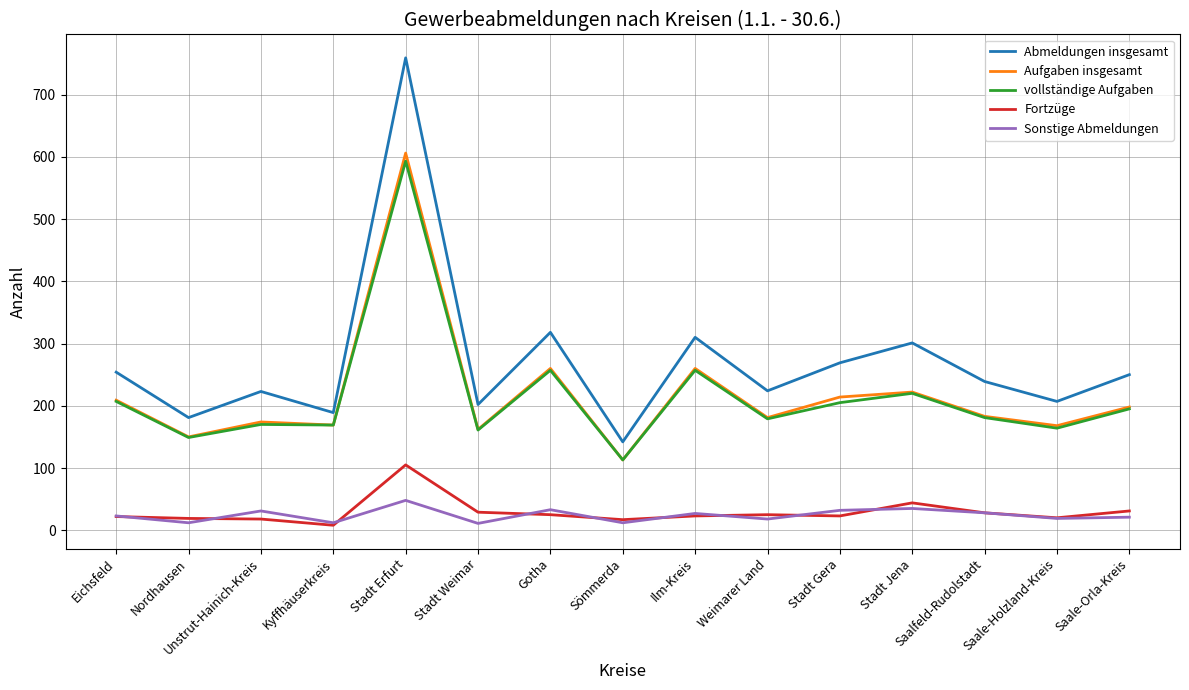

True or false: Sonstige Abmeldungen and Aufgaben insgesamt cross at least once.

False